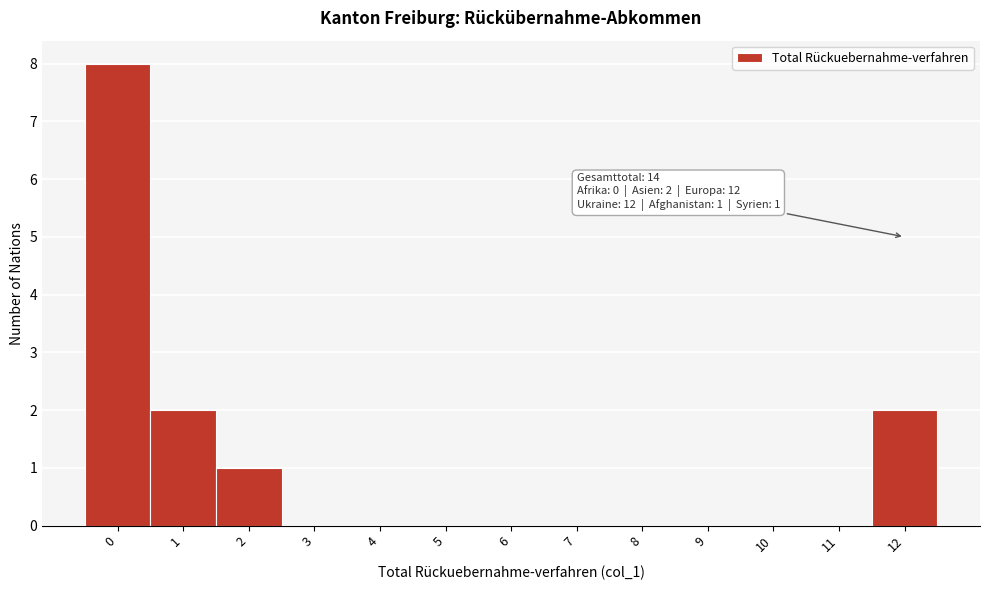

Over which range of the x-axis is the bar tallest?

-0.5 to 0.5